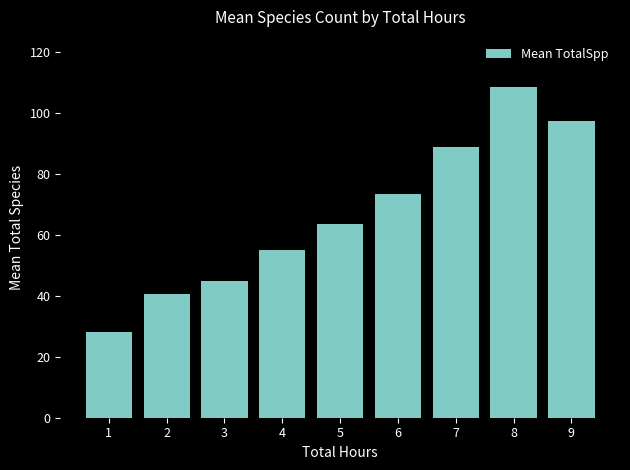

What is the change in value from 1 to 7?

+61.0